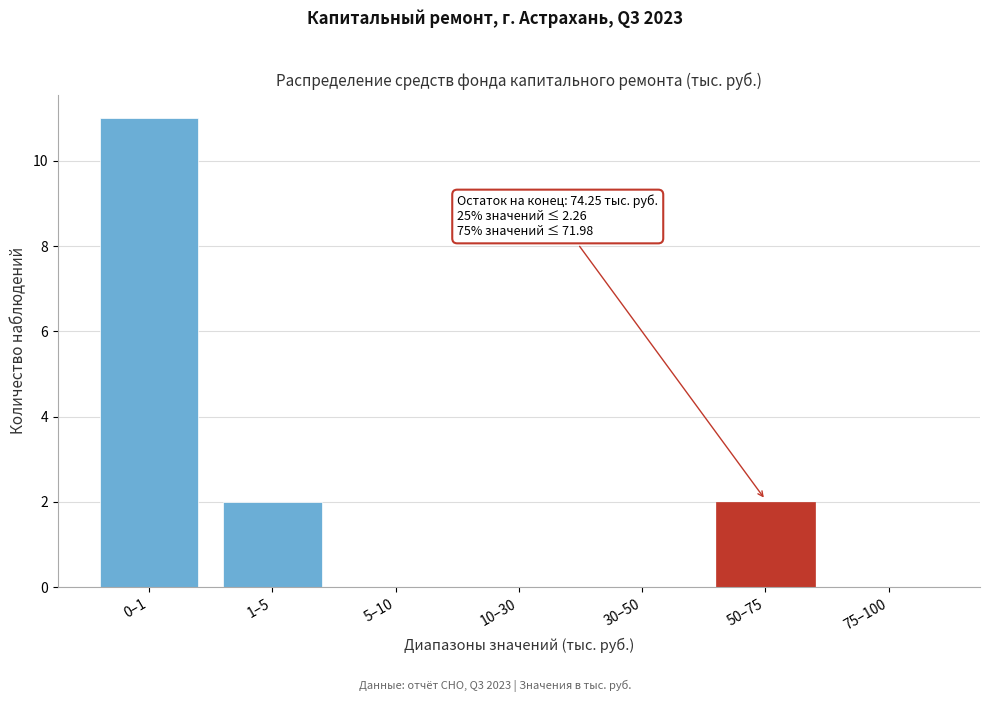

Reading left to right, extract all data points from this chart.

0–1=11	1–5=2	5–10=0	10–30=0	30–50=0	50–75=2	75–100=0